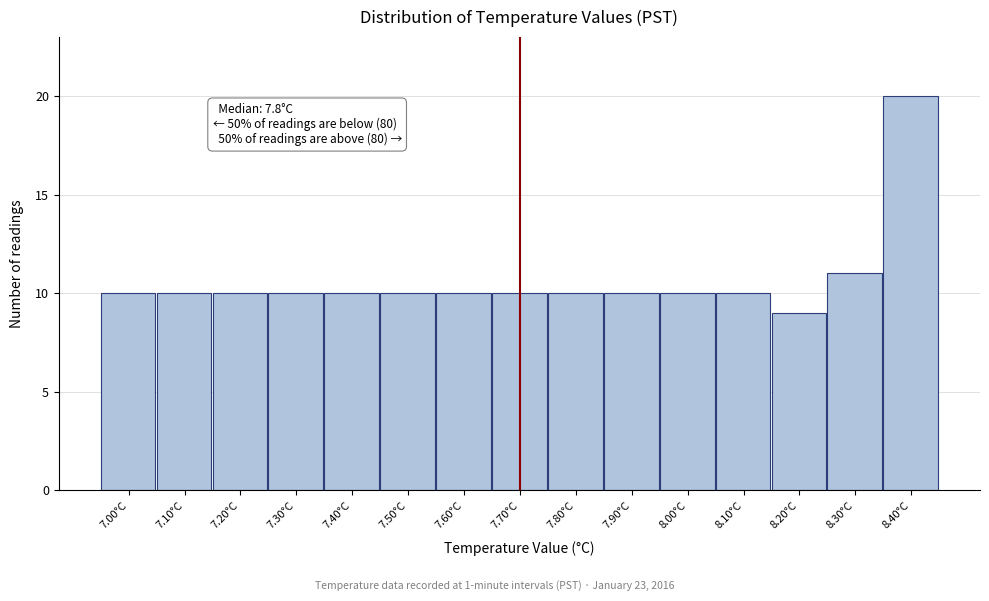

Reading left to right, transcribe all the data shown in this chart.

10	10	10	10	10	10	10	10	10	10	10	10	9	11	20